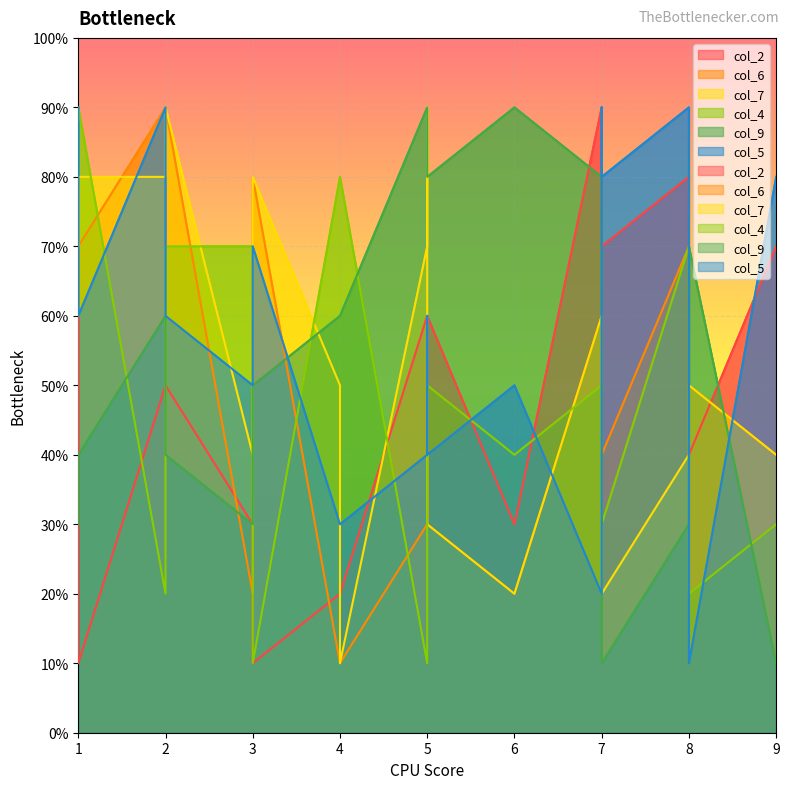

List the series in order of their peak value, highest first.

col_2, col_6, col_7, col_4, col_9, col_5